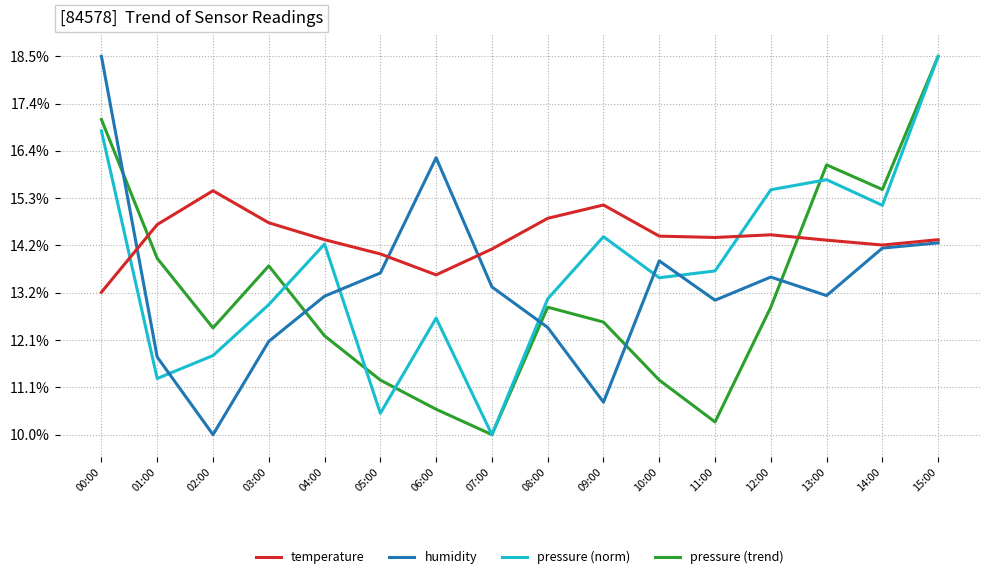

Where is humidity nearest to the value 14?

10:00